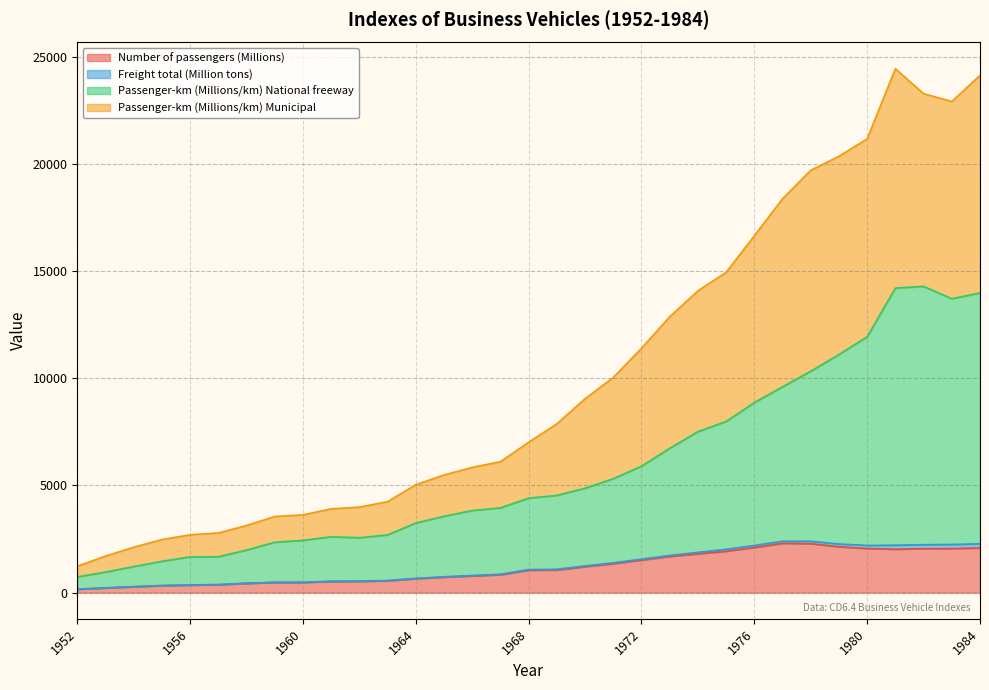

Between 1961 and 1972, which is larger?

1972